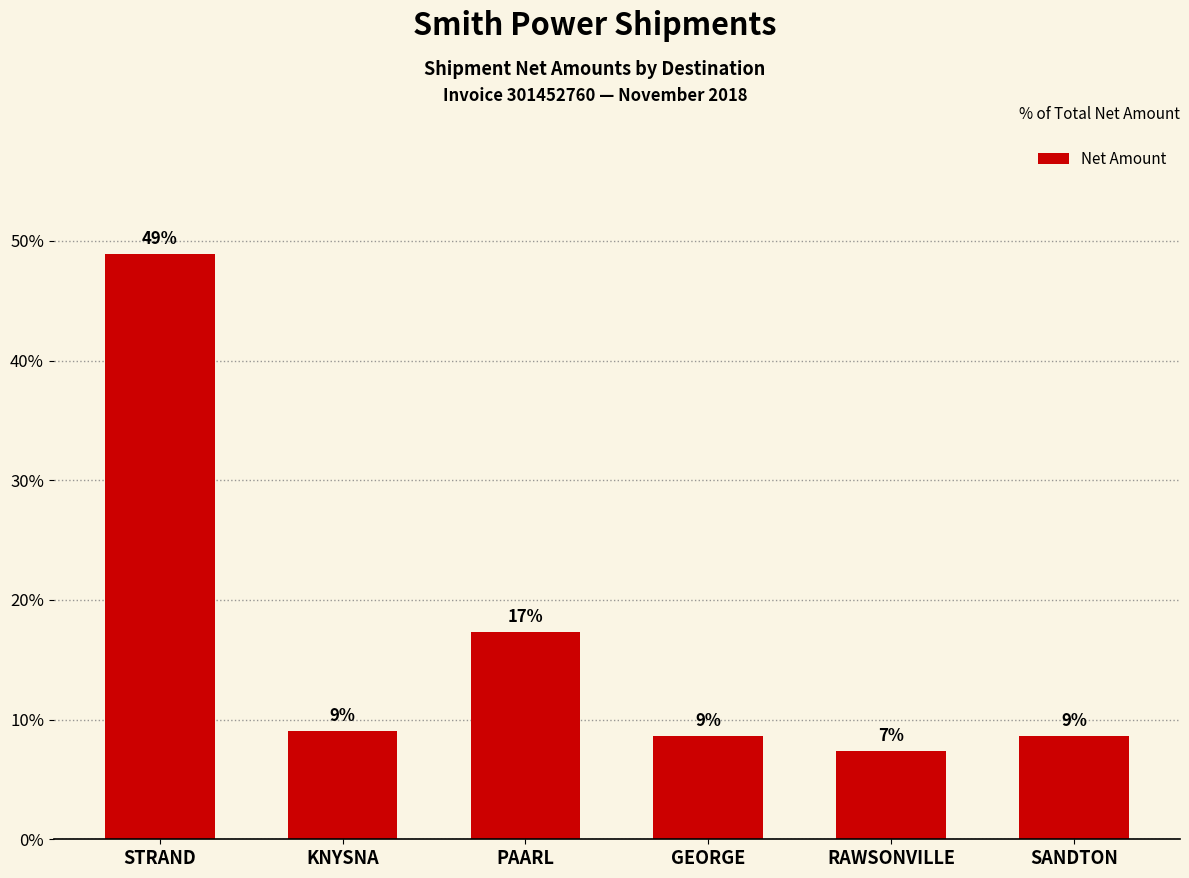

What is the minimum value shown in the chart?

7.4